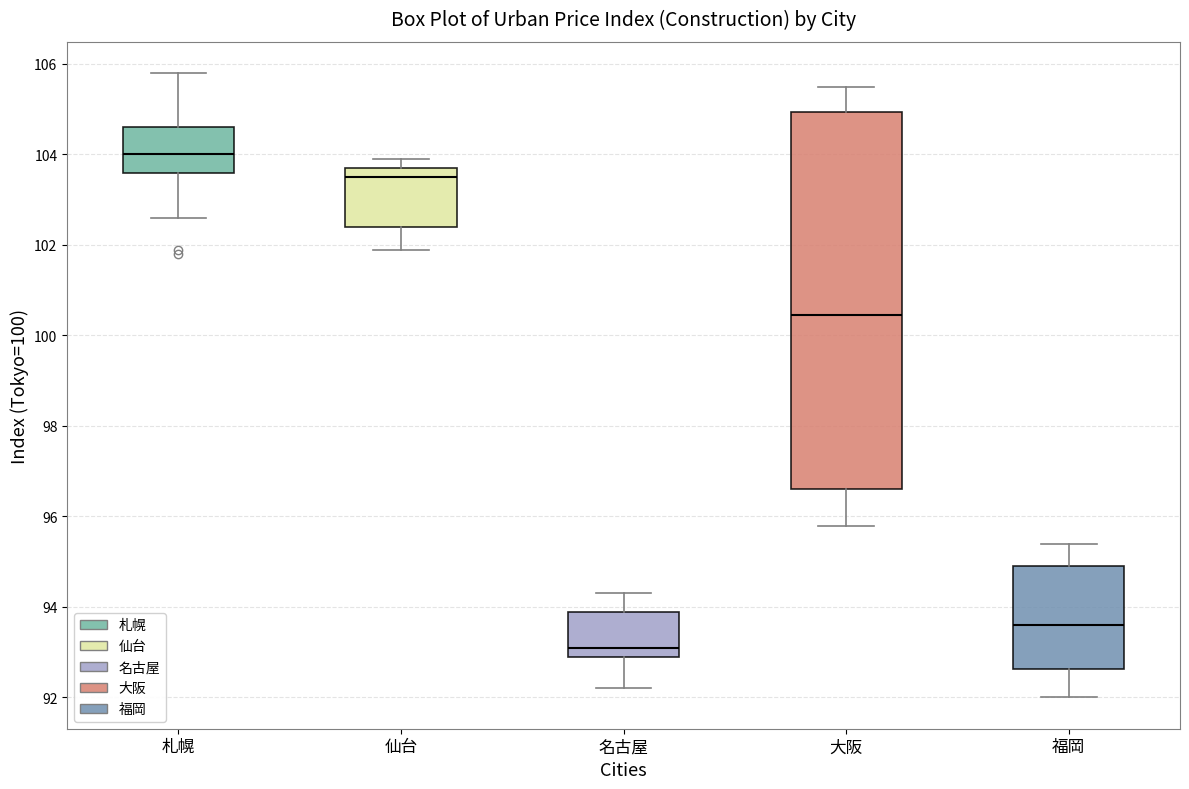

Reading left to right, read every box against the y-axis: the position of its median line, the range the box covers, and the ends of its whiskers. The values are not printed on the chart, so give them approximately, as read against the axis.

札幌: median 104.0, box 103.6 to 104.6, whiskers 102.6 to 105.8
仙台: median 103.6, box 102.4 to 103.8, whiskers 102.0 to 104.0
名古屋: median 93.2, box 93.0 to 94.0, whiskers 92.2 to 94.4
大阪: median 100.4, box 96.6 to 105.0, whiskers 95.8 to 105.6
福岡: median 93.6, box 92.6 to 95.0, whiskers 92.0 to 95.4